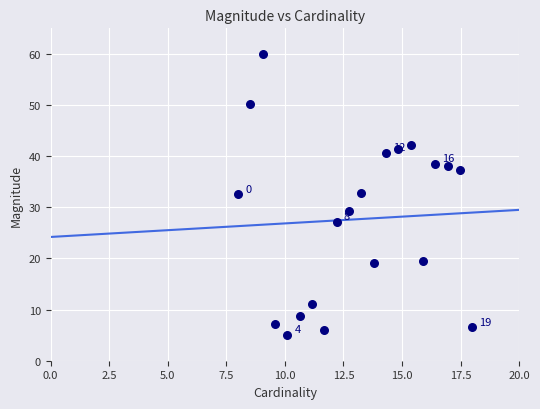

What is the range of X values (max minus min)?

10.0